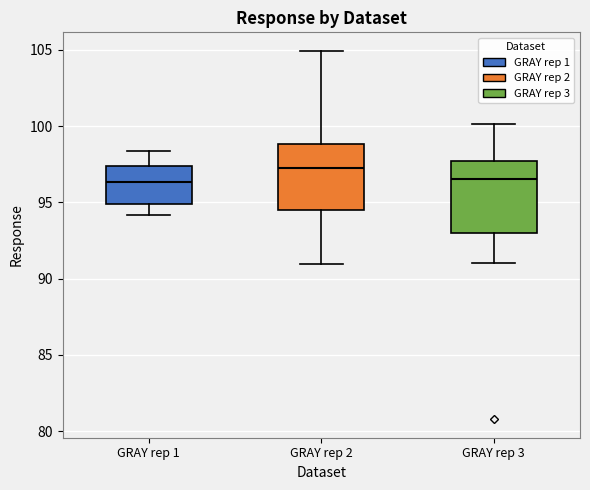

Reading left to right, read every box against the y-axis: the position of its median line, the range the box covers, and the ends of its whiskers. The values are not printed on the chart, so give them approximately, as read against the axis.

GRAY rep 1: median 96.5, box 95.0 to 97.5, whiskers 94.0 to 98.5
GRAY rep 2: median 97.0, box 94.5 to 99.0, whiskers 91.0 to 105.0
GRAY rep 3: median 96.5, box 93.0 to 97.5, whiskers 91.0 to 100.0